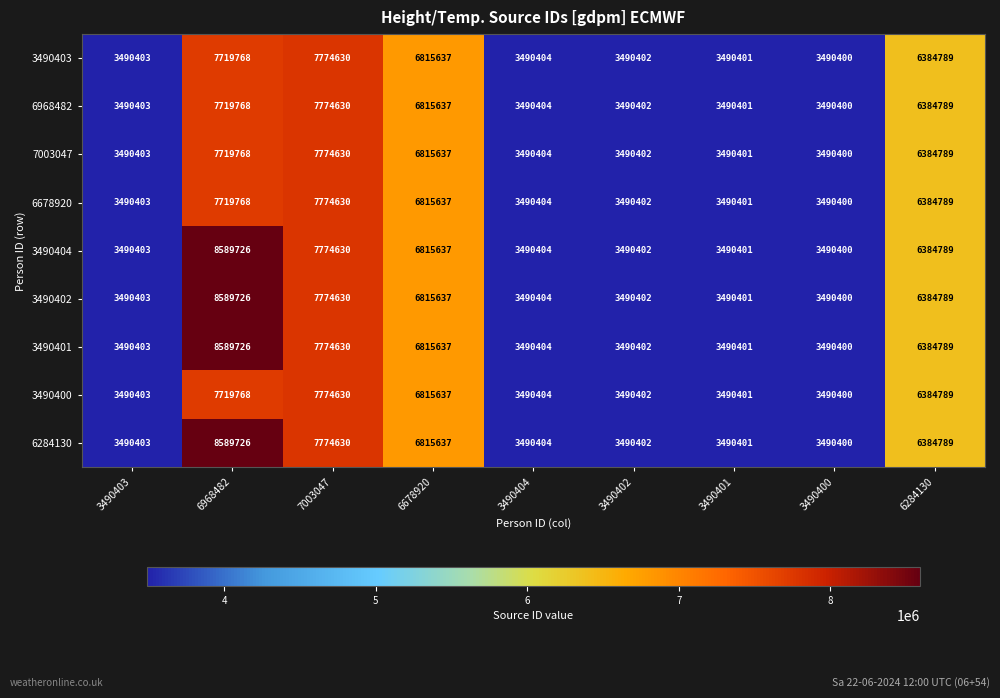

How many data points does each series have?

9